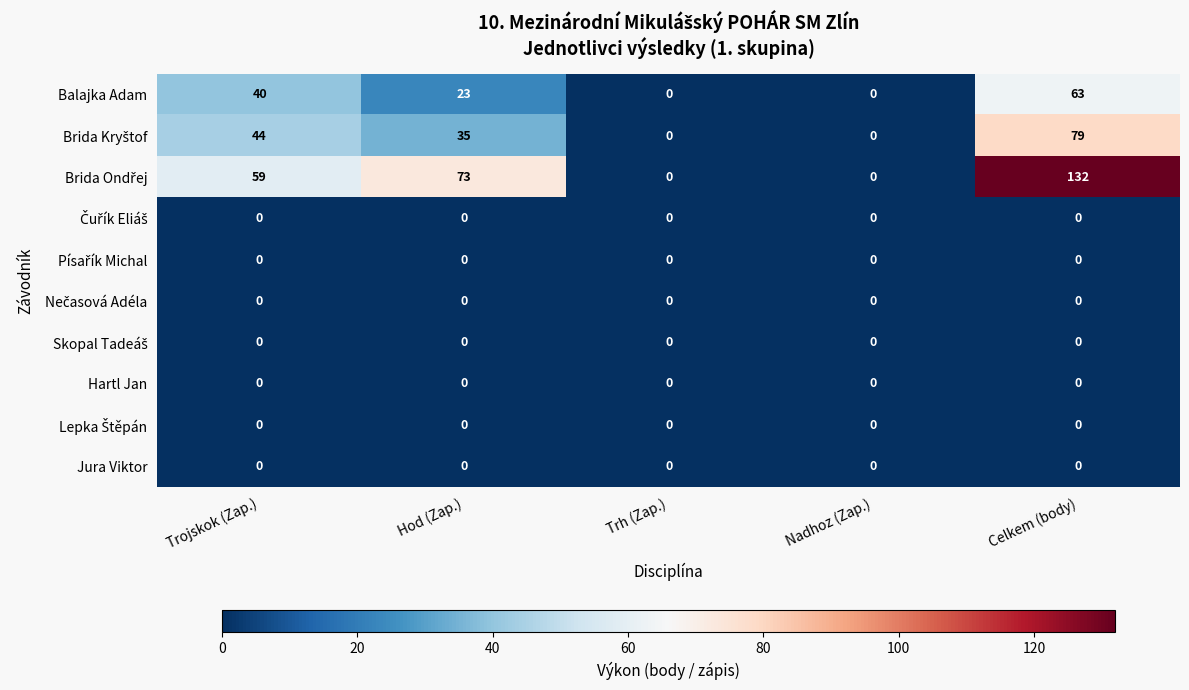

What is the greatest value displayed?

132